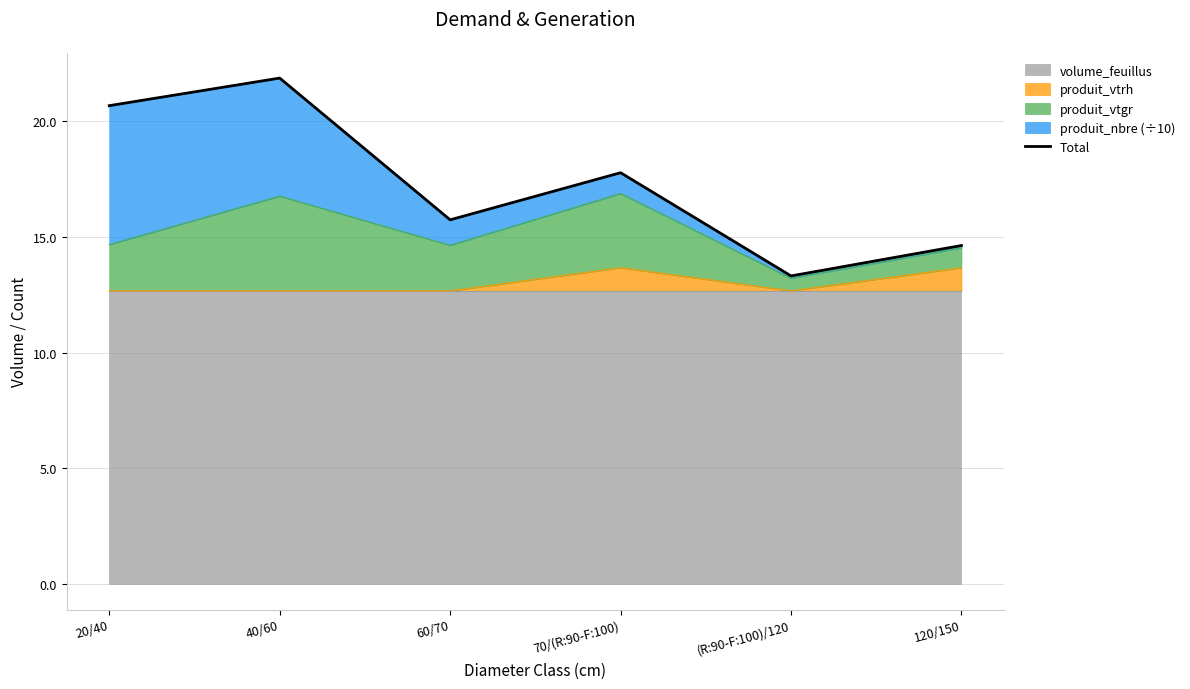

At which label does the data first exceed 17?

20/40